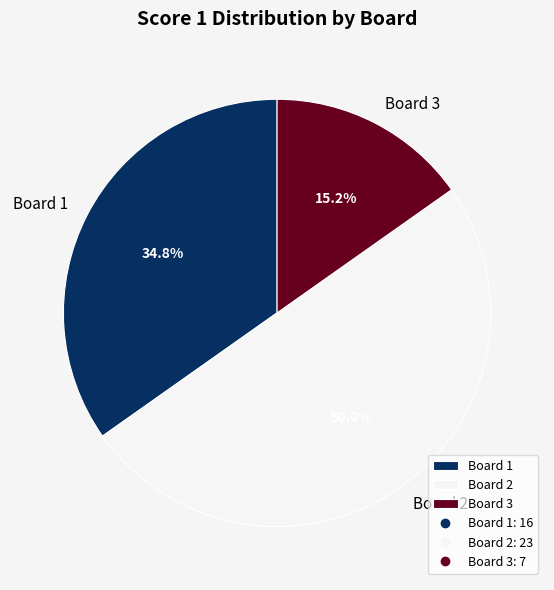

True or false: Board 2 accounts for 58% of the total.

False